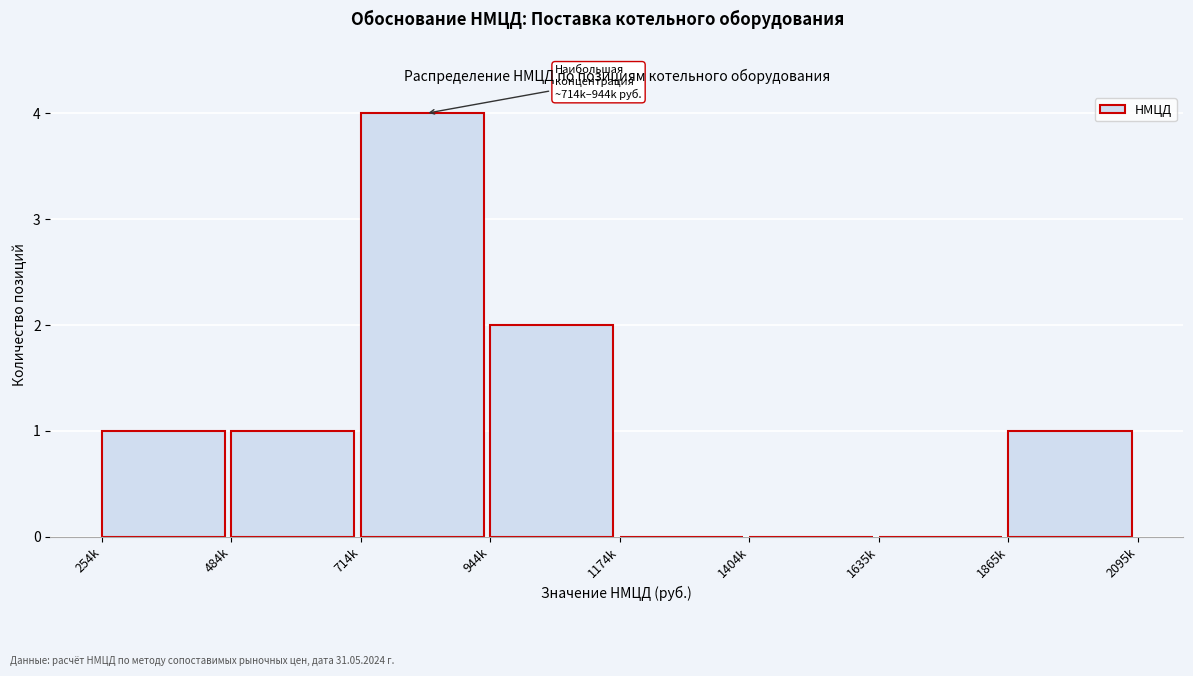

Reading left to right, transcribe all the data shown in this chart.

254k=1	484k=1	714k=4	944k=2	1174k=0	1404k=0	1635k=0	1865k=1